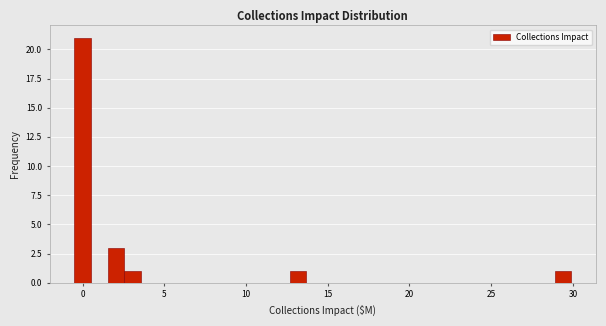

Read against the x-axis, roughly where is the centre of the tallest bar?

0.0